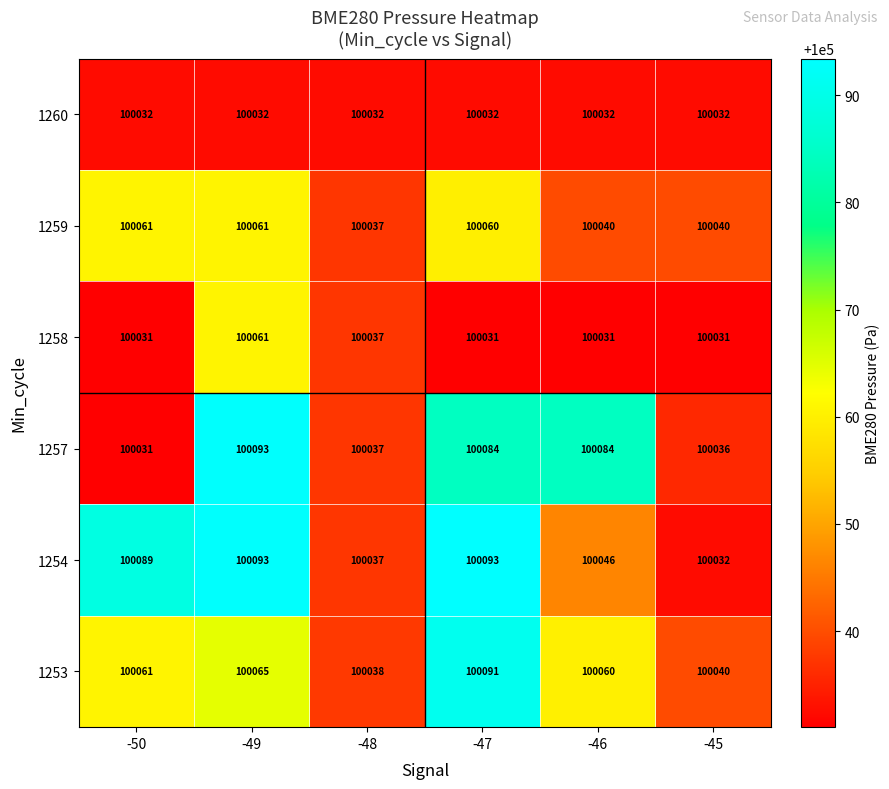

At which category is the sum across all series the highest?

-49